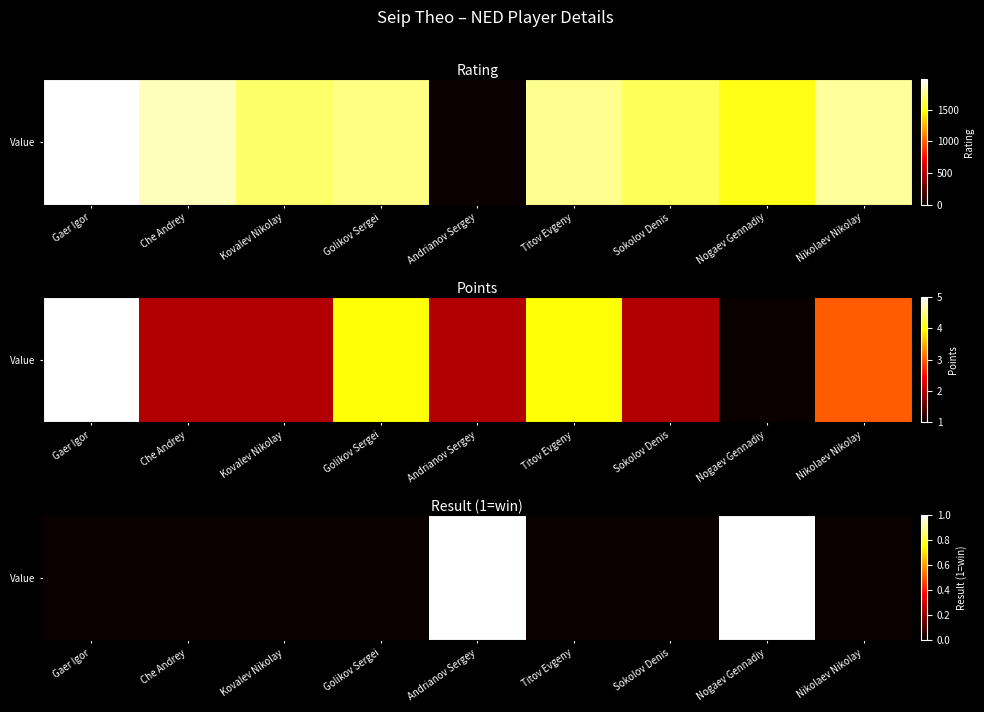

The value at Andrianov Sergey is 1. True or false?

True